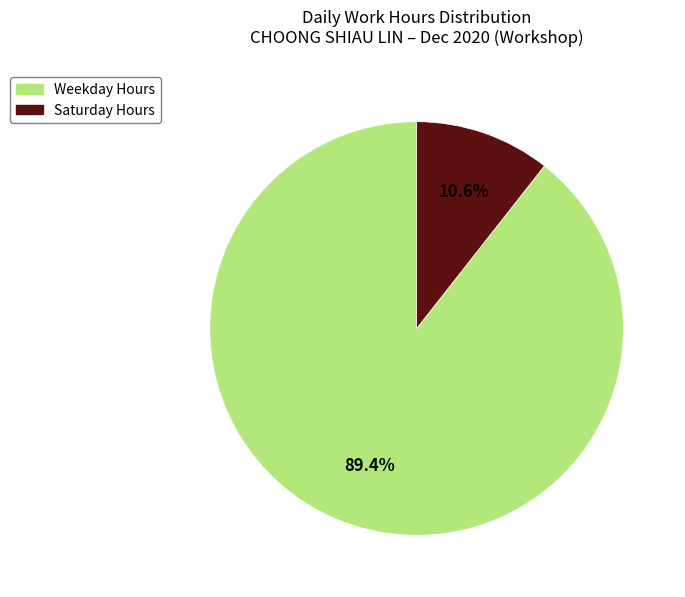

Does any single category account for the majority?

Yes